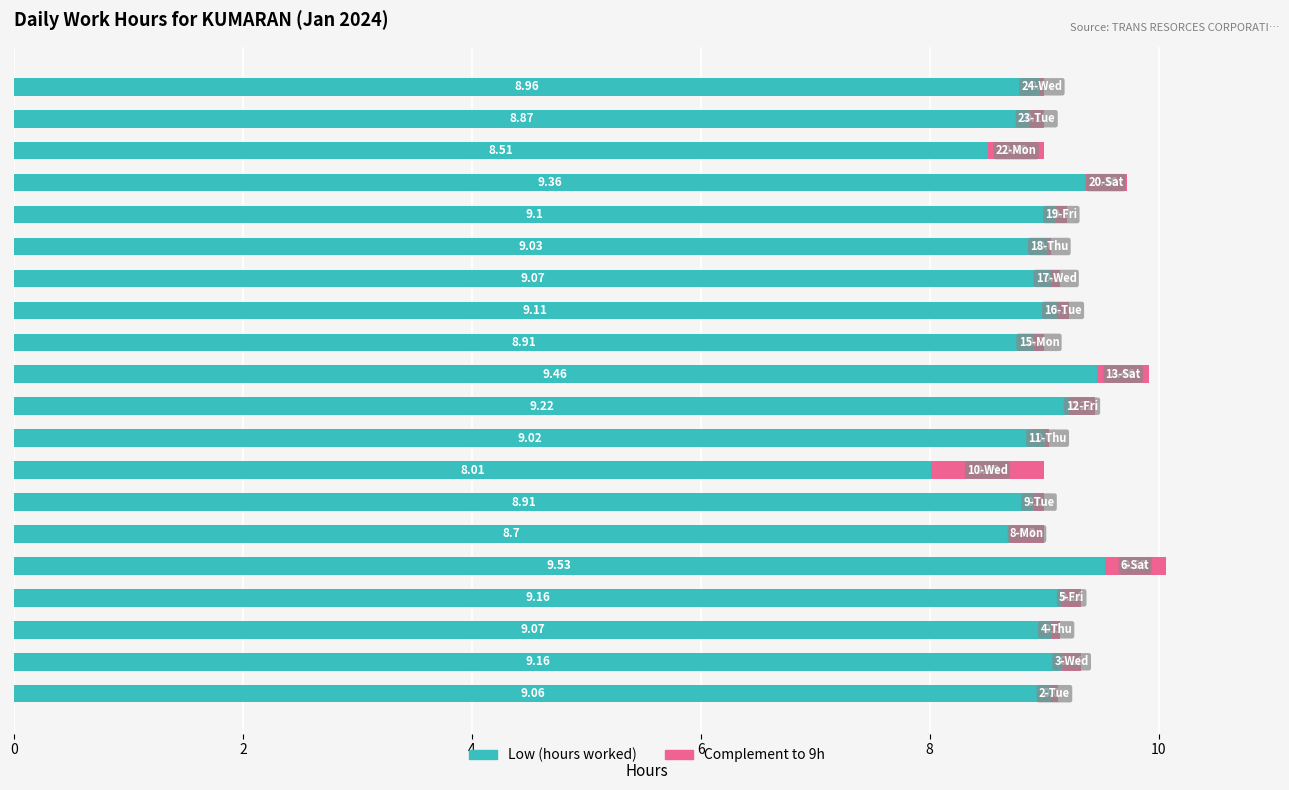

What is the difference between the maximum and minimum values in the Complement to 9h series?

1.0